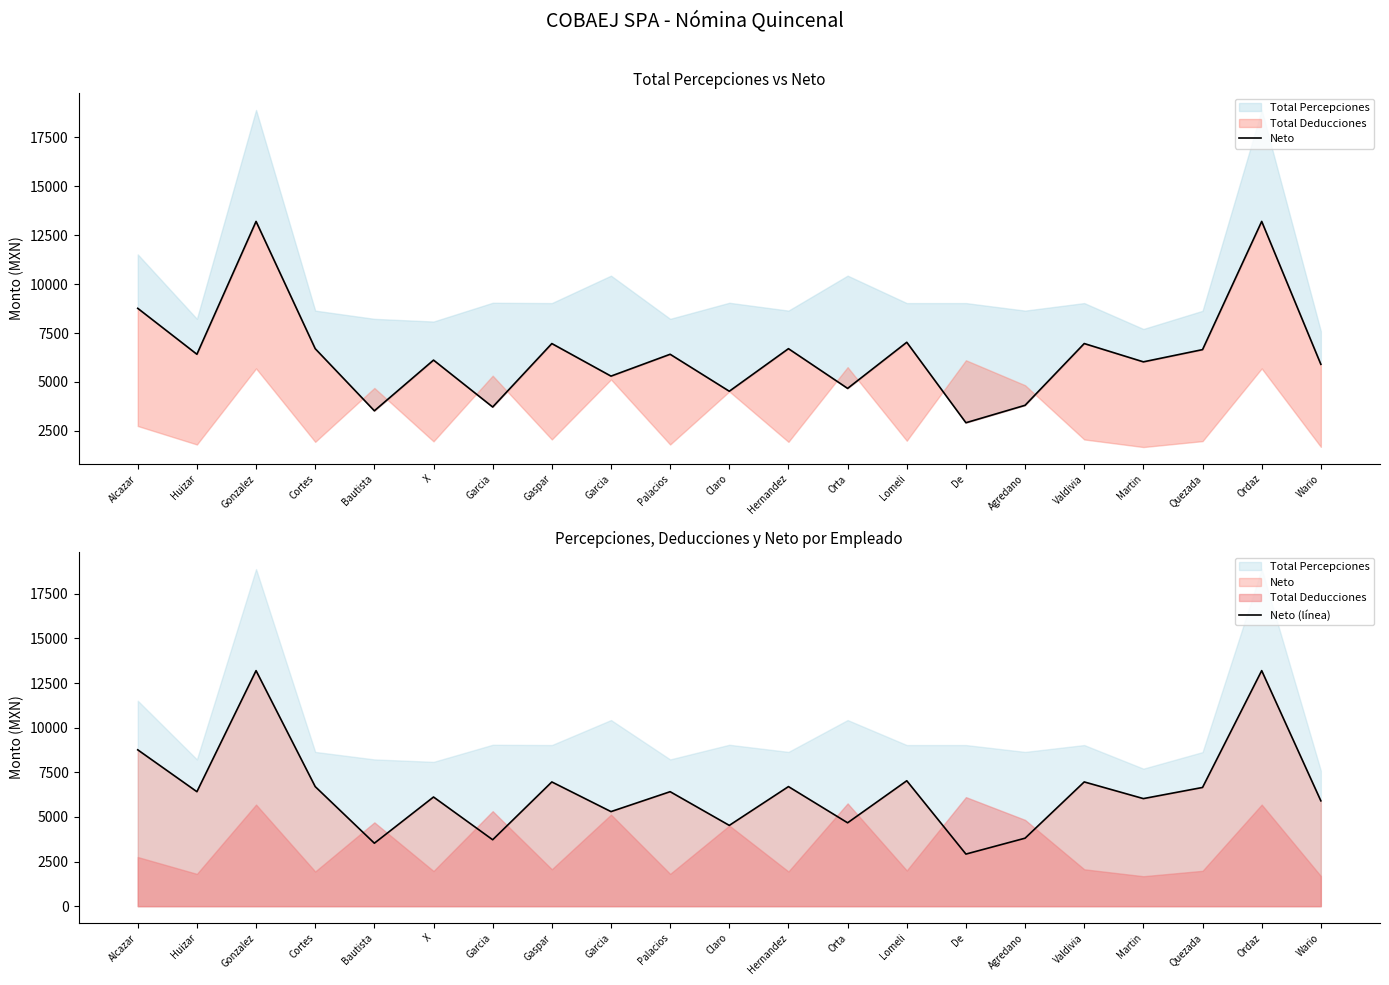

True or false: Neto (línea) and Neto intersect in this chart.

False